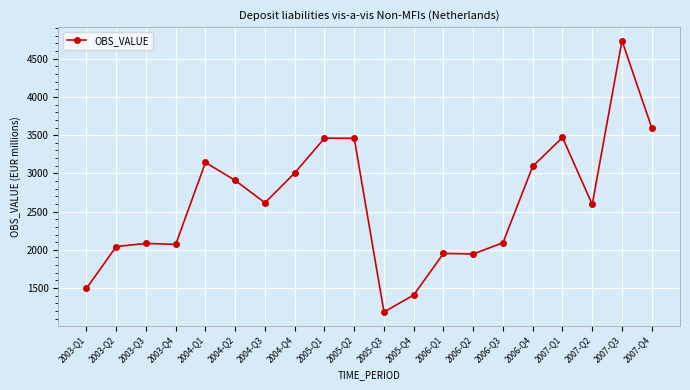

What is the label of the 14th point from the left?

2006-Q2